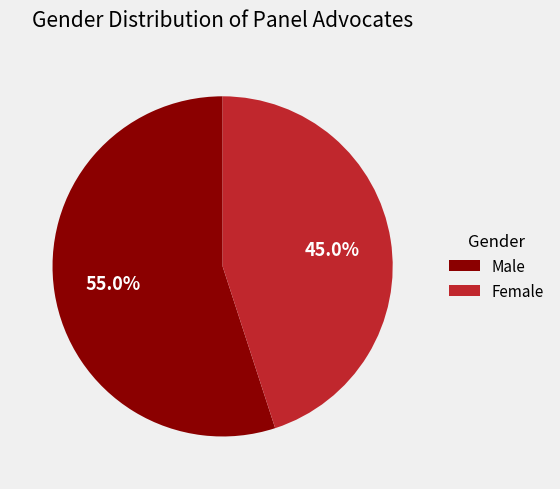

Approximately how many times larger is the value at Male compared to Female?

1.2